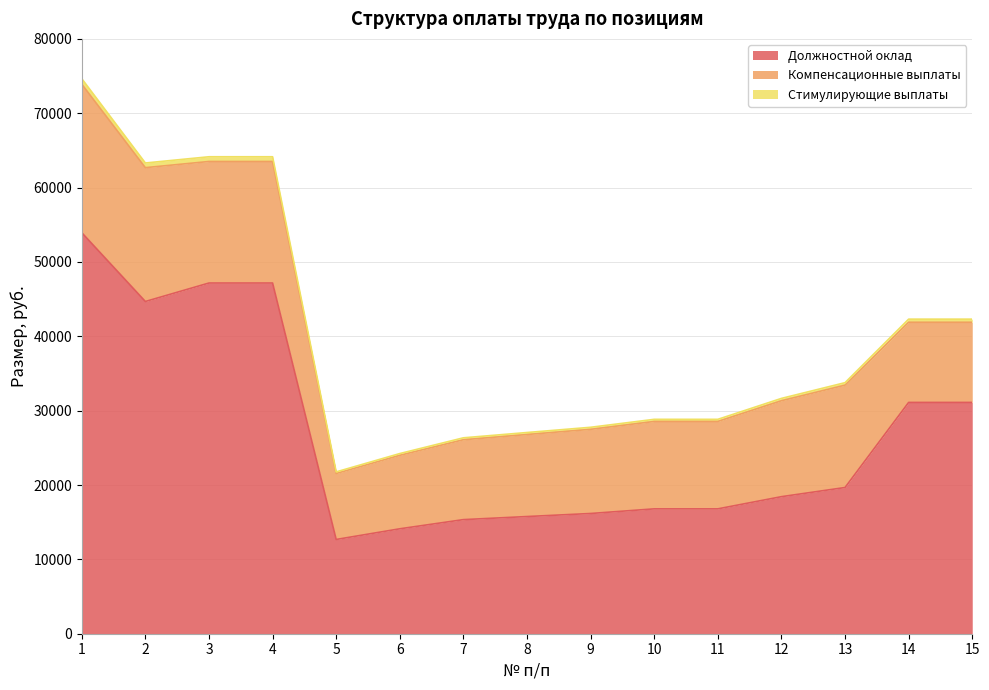

Does the chart display data point markers on the line(s)?

No